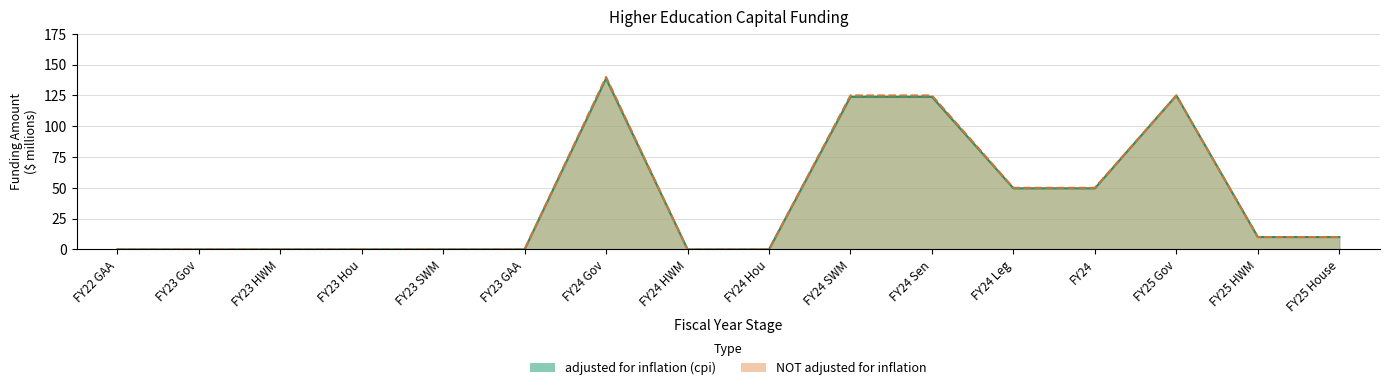

What is the approximate value of NOT adjusted for inflation at FY24 Leg?

50.0